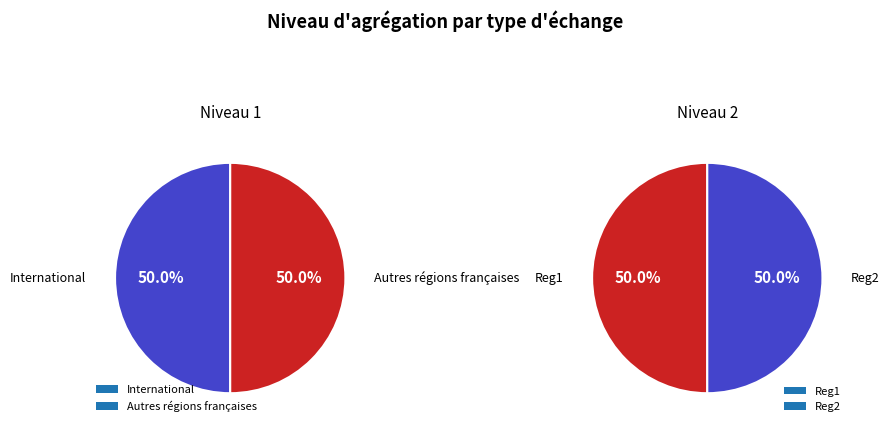

Which has a higher value, International or Reg2?

Reg2